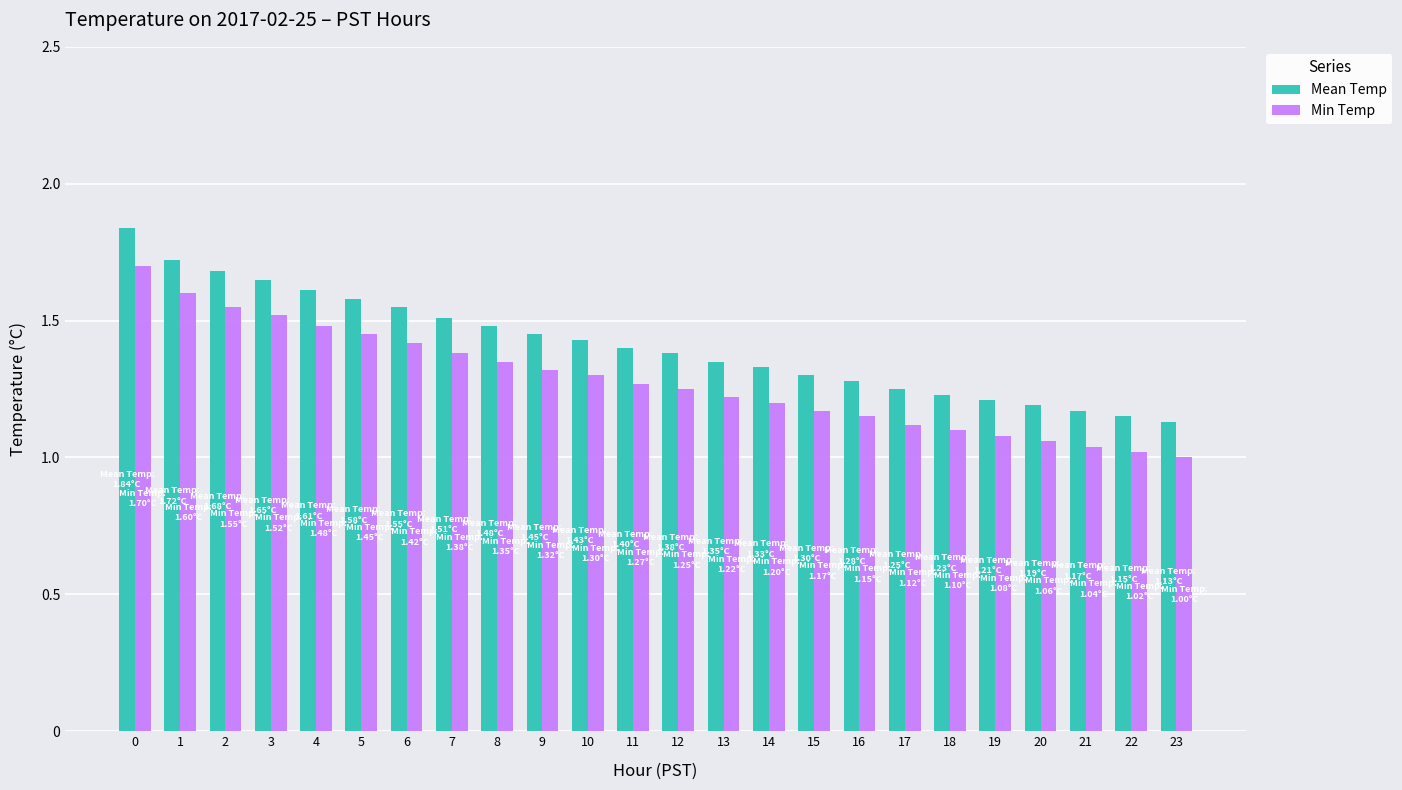

How many data points in Min Temp are above 1?

23